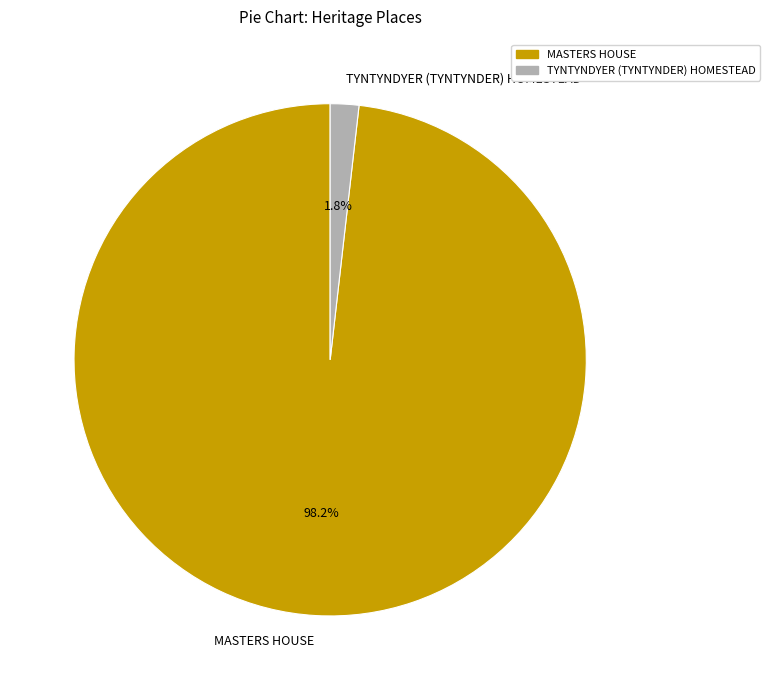

Which slice is the smallest?

TYNTYNDYER (TYNTYNDER) HOMESTEAD